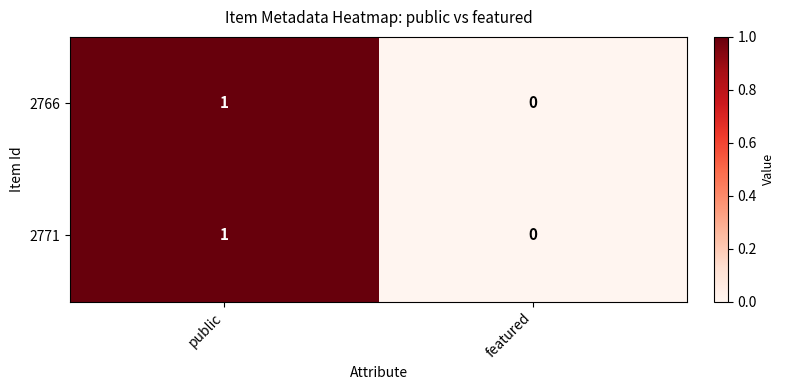

List the labels in order of 2766 value, largest first.

public, featured